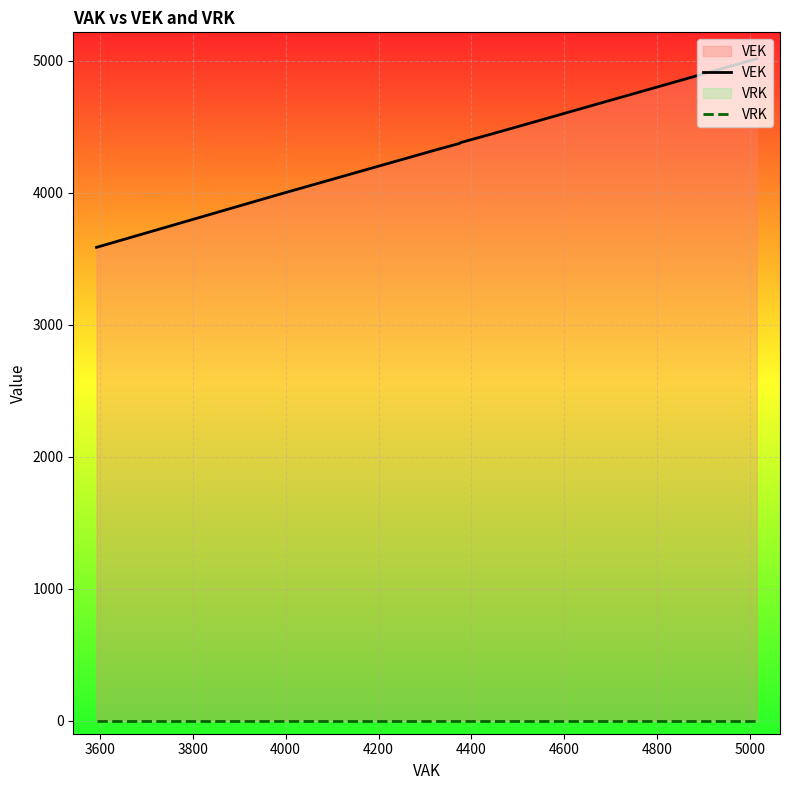

Which series has the largest total across all categories?

VEK